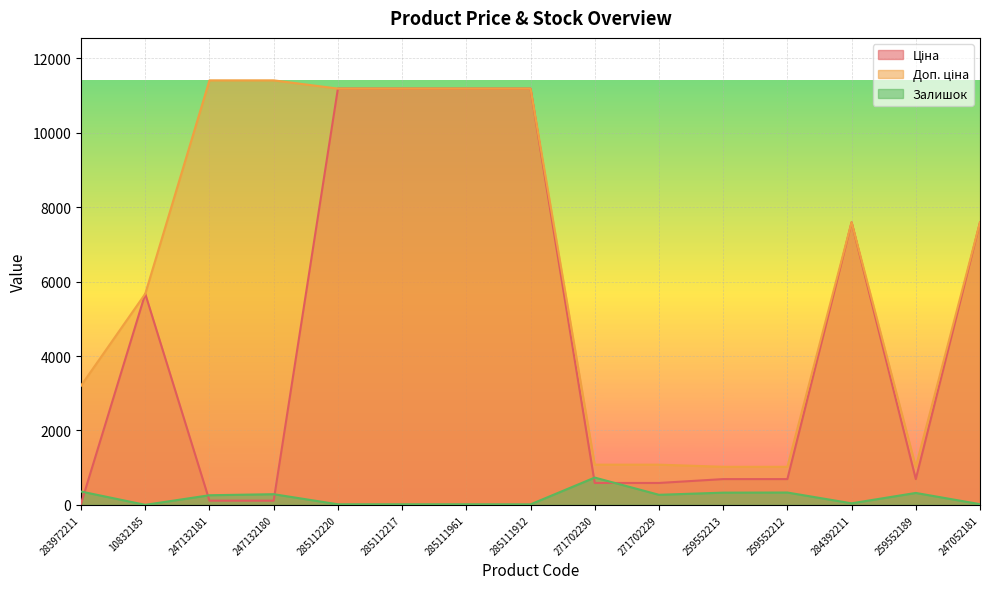

At 283972211, list the series in order from smallest to largest.

Ціна, Залишок, Доп. ціна